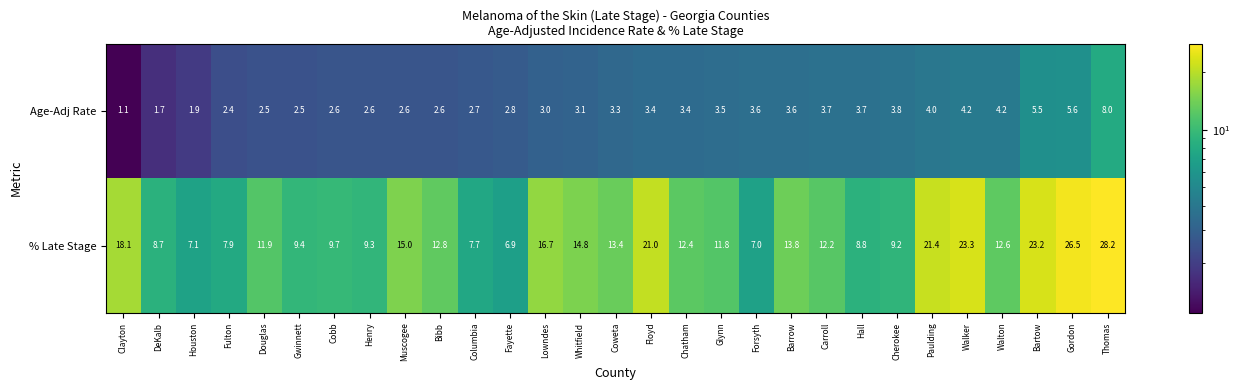

What is the highest value of the % Late Stage series?

28.2